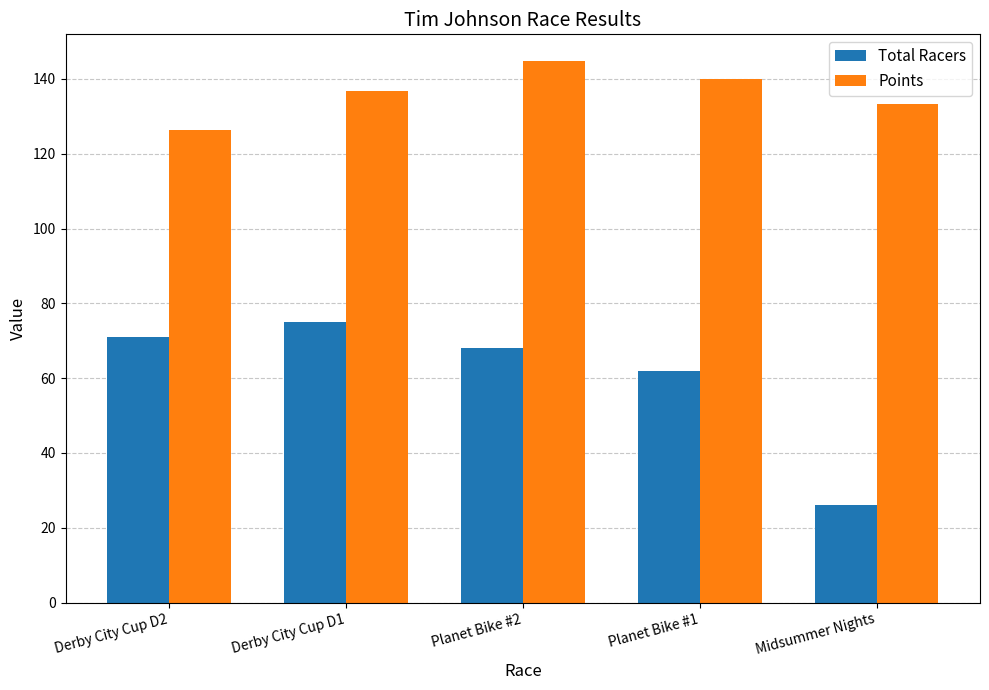

What is the approximate value of Total Racers at Planet Bike #2?

68.0